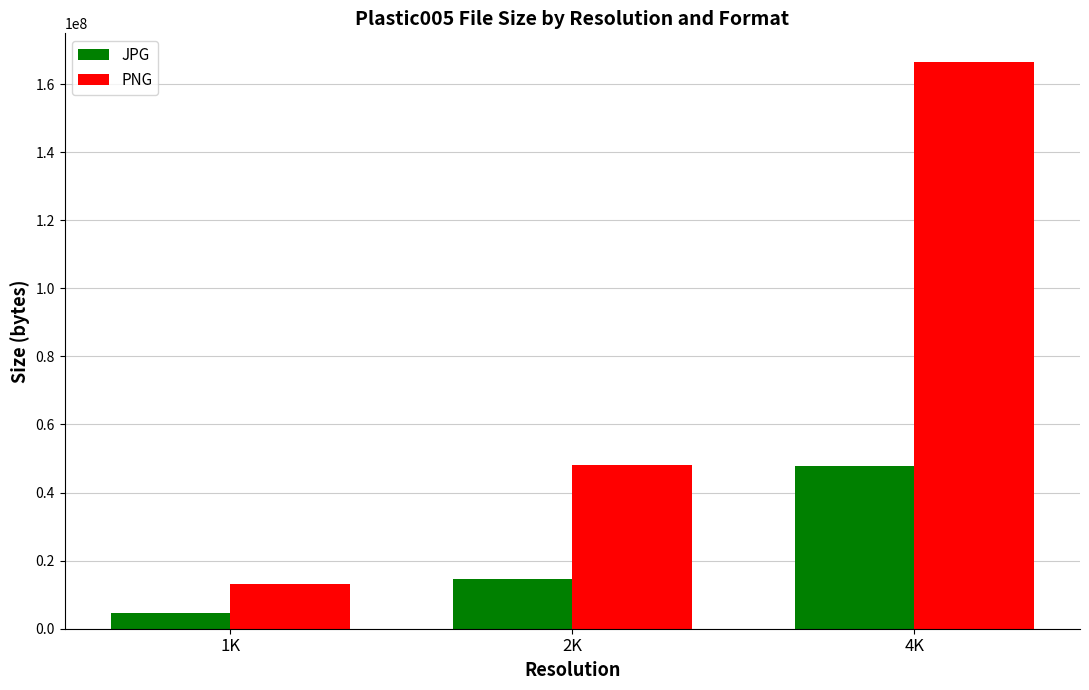

Which series changed the most between 1K and 4K?

PNG